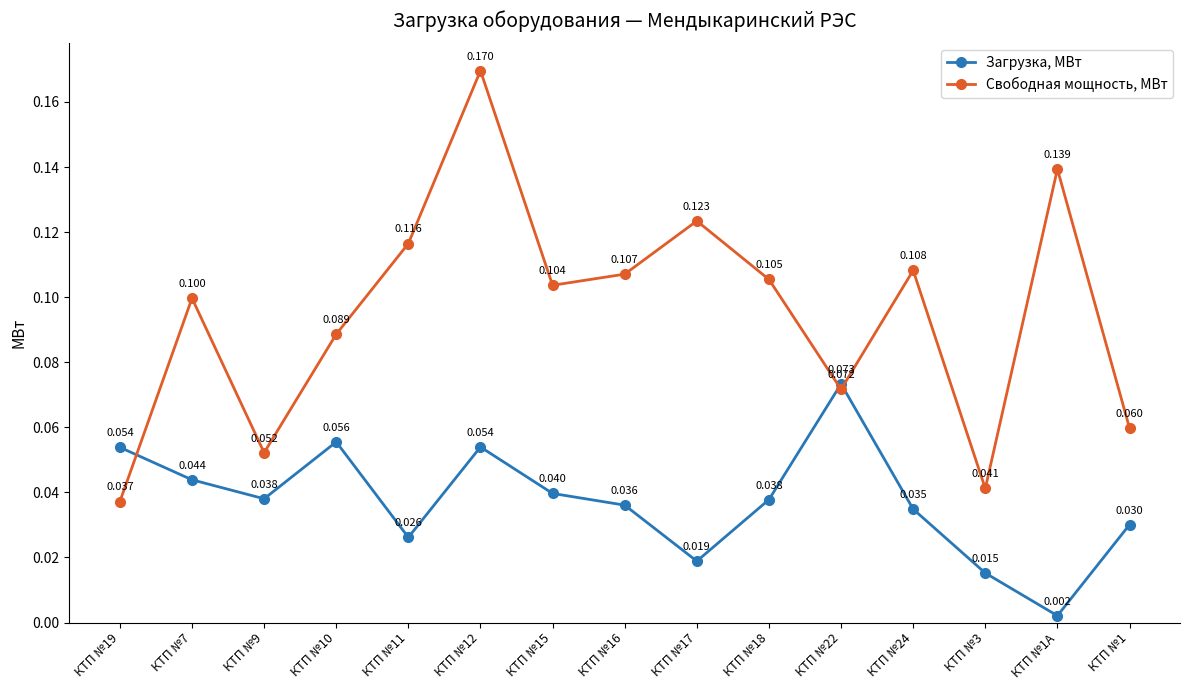

How many categories are shown in the chart?

15